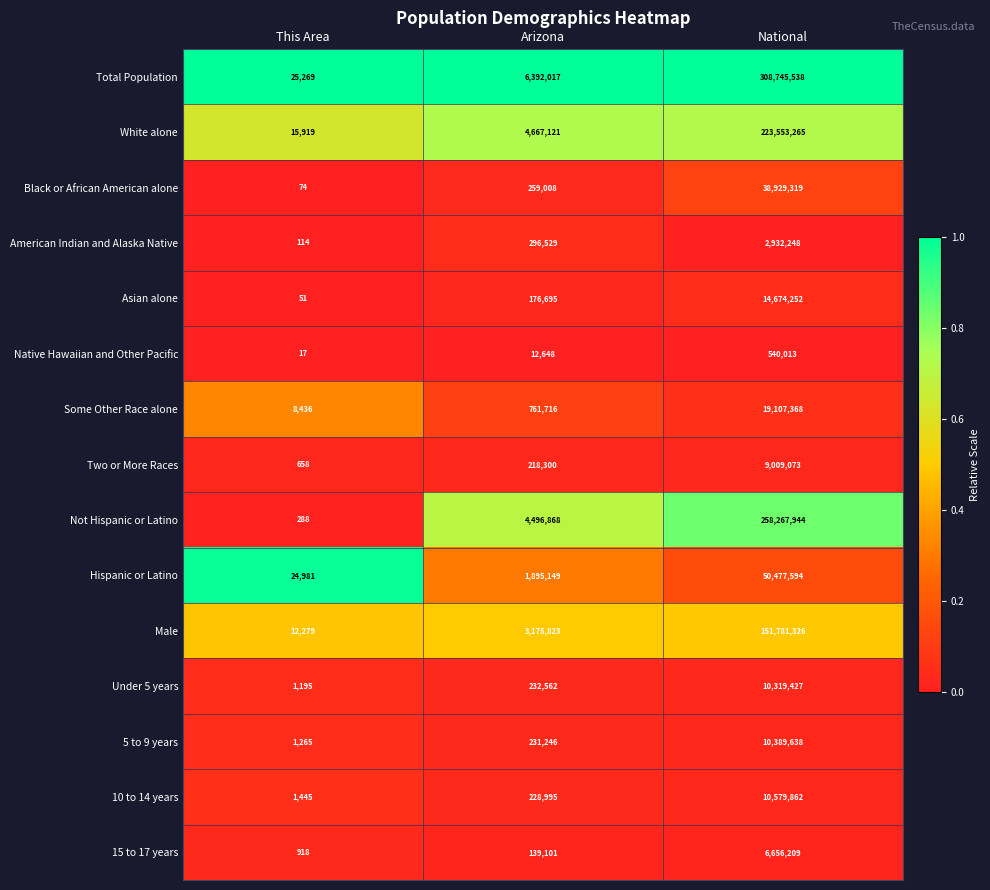

Which series has the largest total across all categories?

Total Population